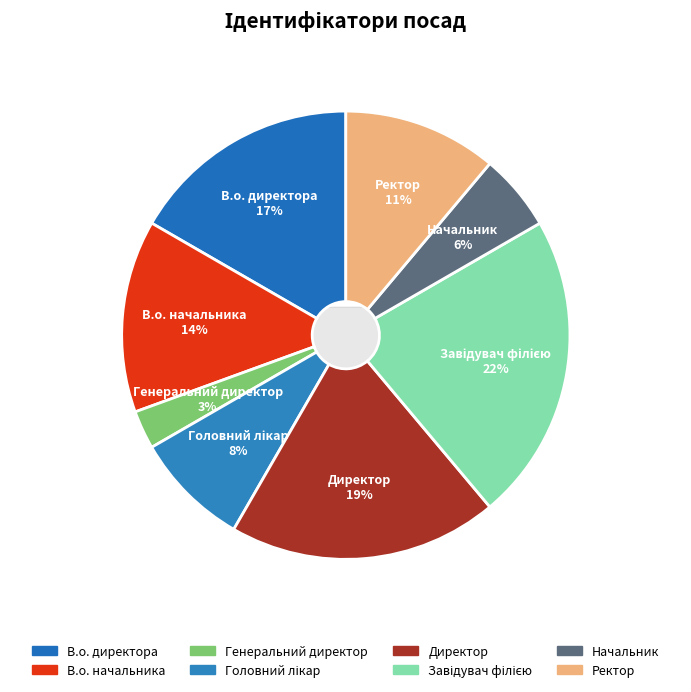

Does В.о. начальника account for over 50% of the chart?

No